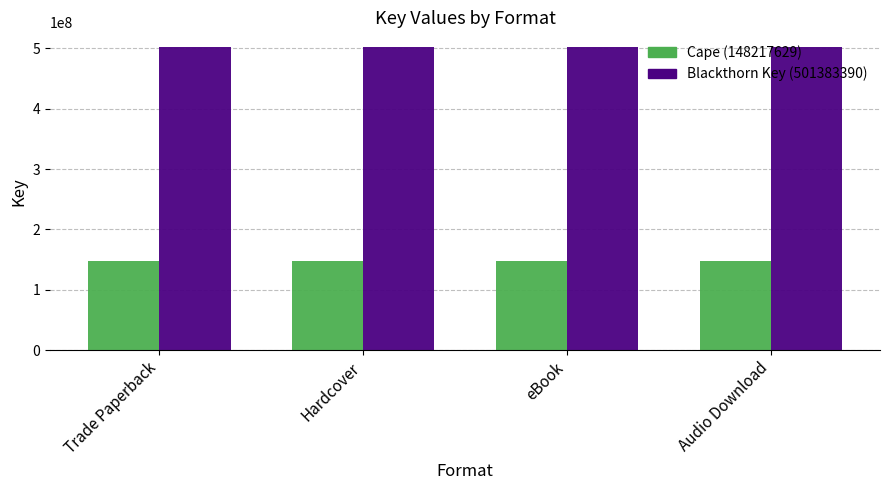

The value of Blackthorn Key (501383390) at eBook is 501383390. True or false?

True